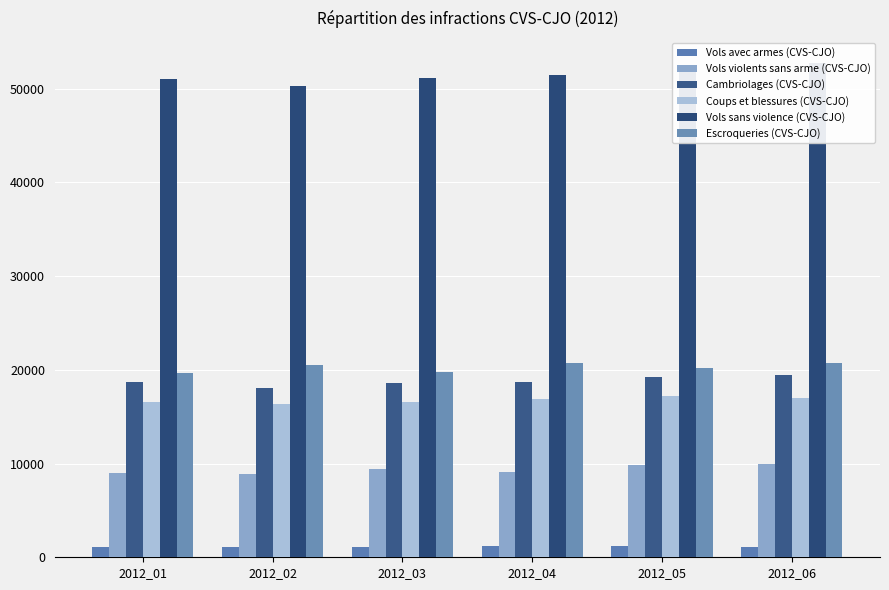

How many bars are there in each group?

6